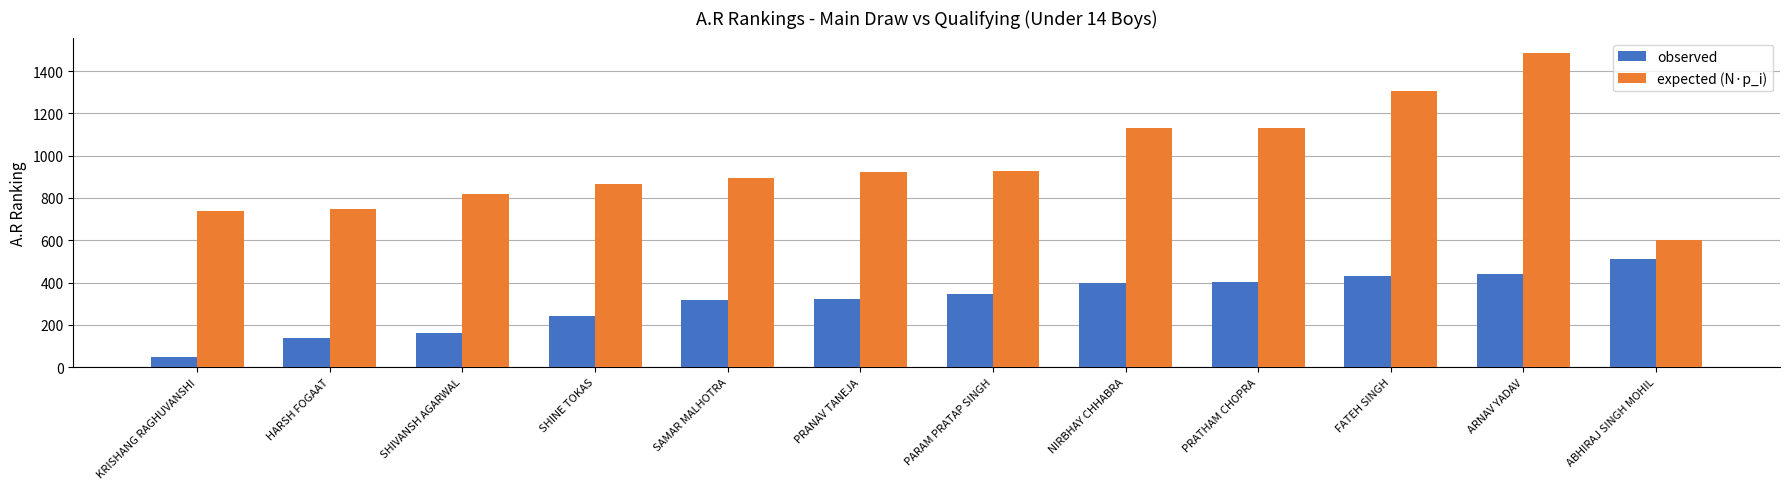

Which series has the largest range (max minus min)?

expected (N·p_i)